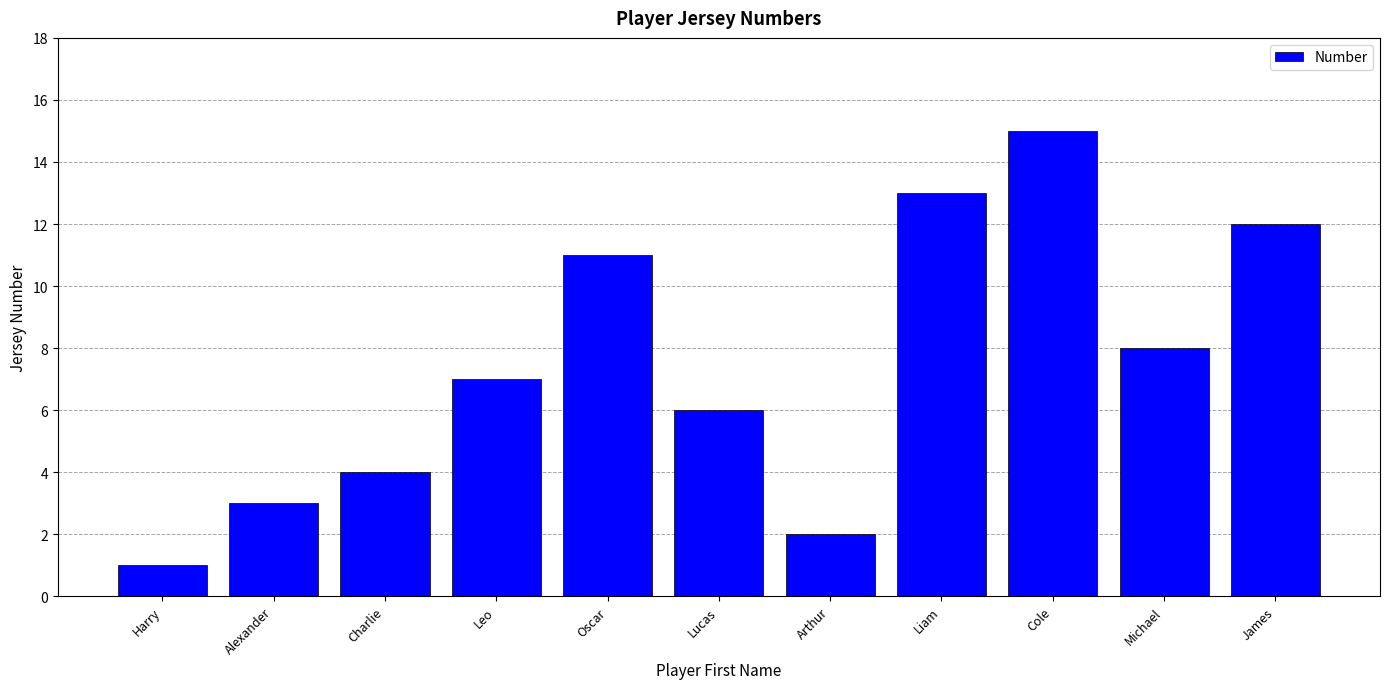

At which category does the chart reach its minimum across all series?

Harry